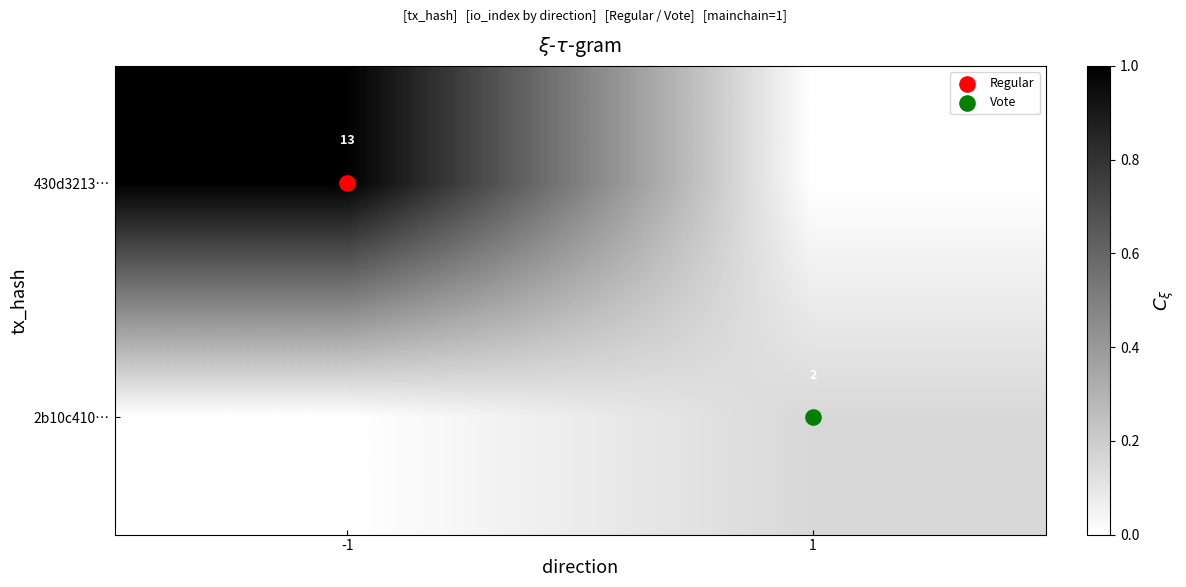

What is the total value across all series at 1?

0.2